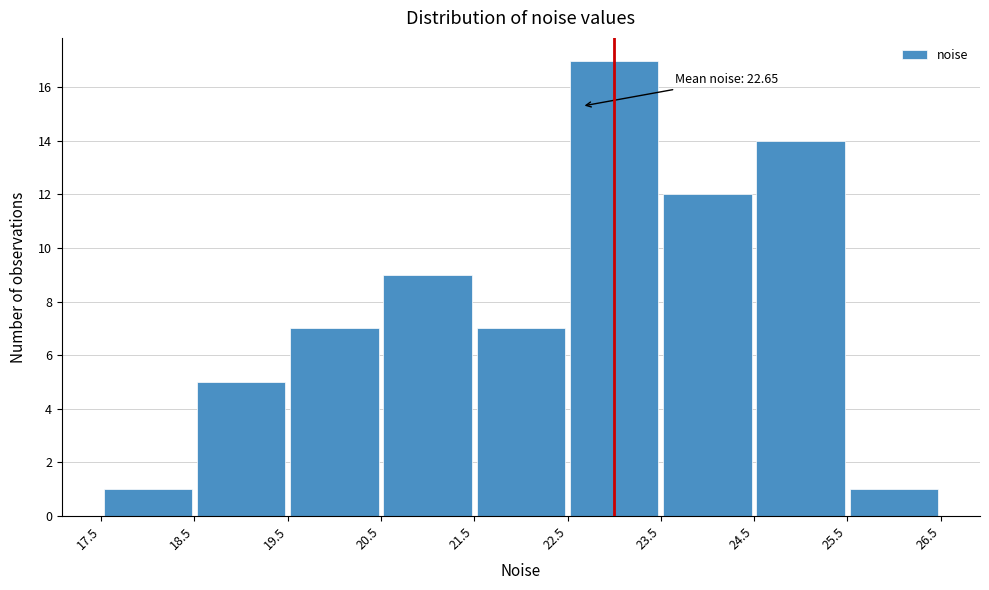

Which range on the x-axis has the tallest bar?

22.5 to 23.5